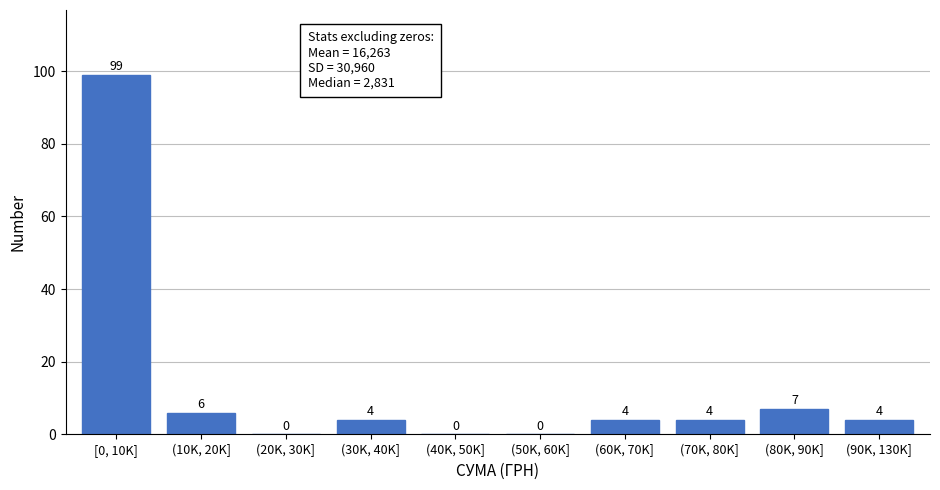

Reading right to left, extract all data points from this chart.

(90K, 130K]=4	(80K, 90K]=7	(70K, 80K]=4	(60K, 70K]=4	(50K, 60K]=0	(40K, 50K]=0	(30K, 40K]=4	(20K, 30K]=0	(10K, 20K]=6	[0, 10K]=99